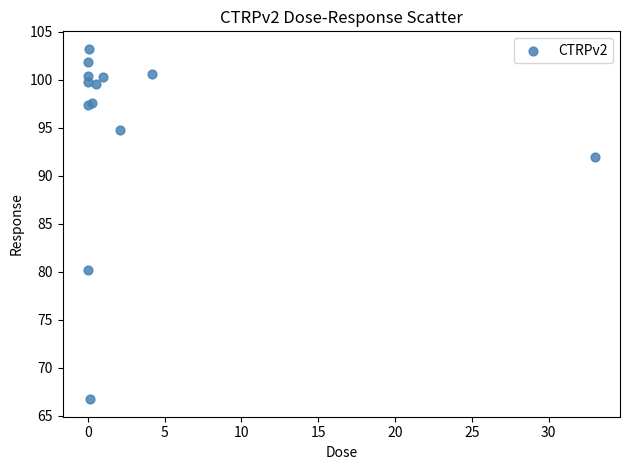

What Y value in the scatter plot is closest to 84?

80.2